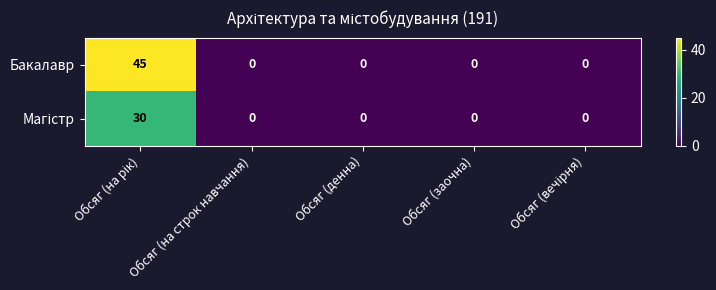

The value of Бакалавр at Обсяг (на строк навчання) is 0. True or false?

True